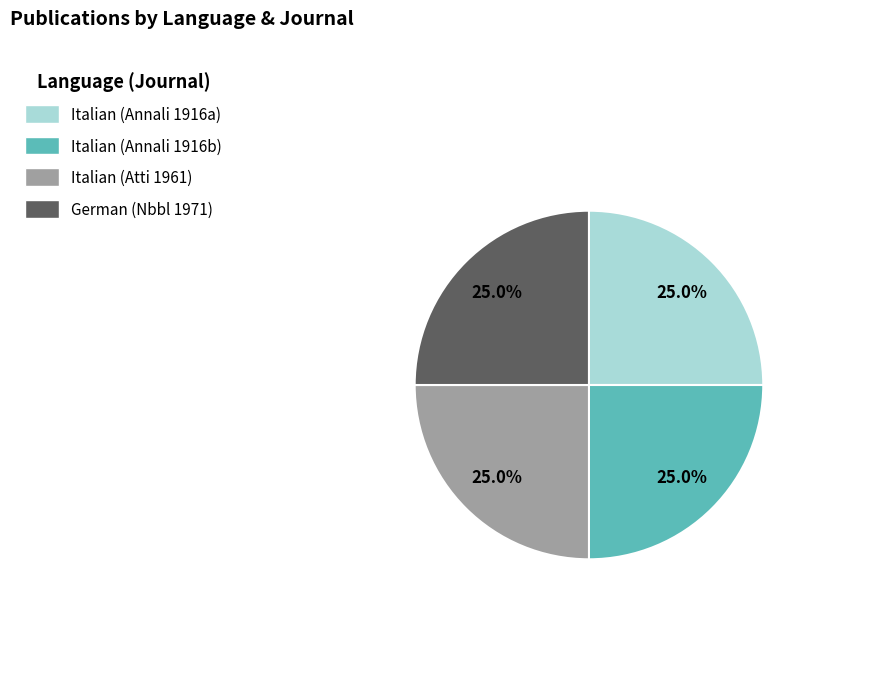

How many slices are in this pie chart?

4